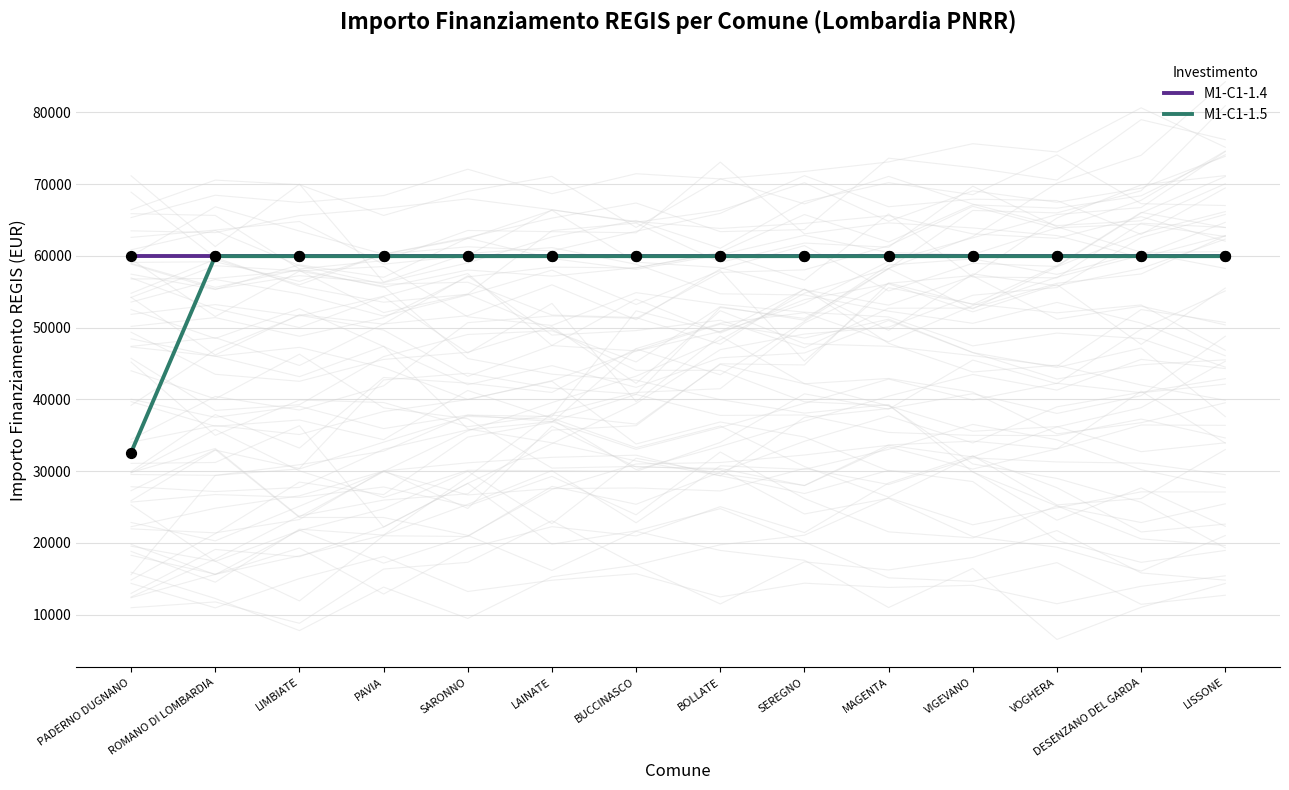

At which category is the sum across all series the highest?

ROMANO DI LOMBARDIA